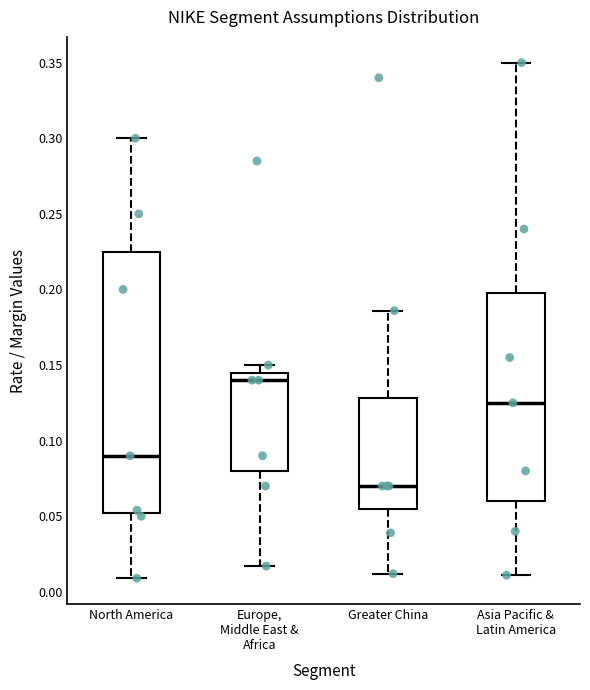

Which box is the tallest, from its lower edge to its upper edge?

North America